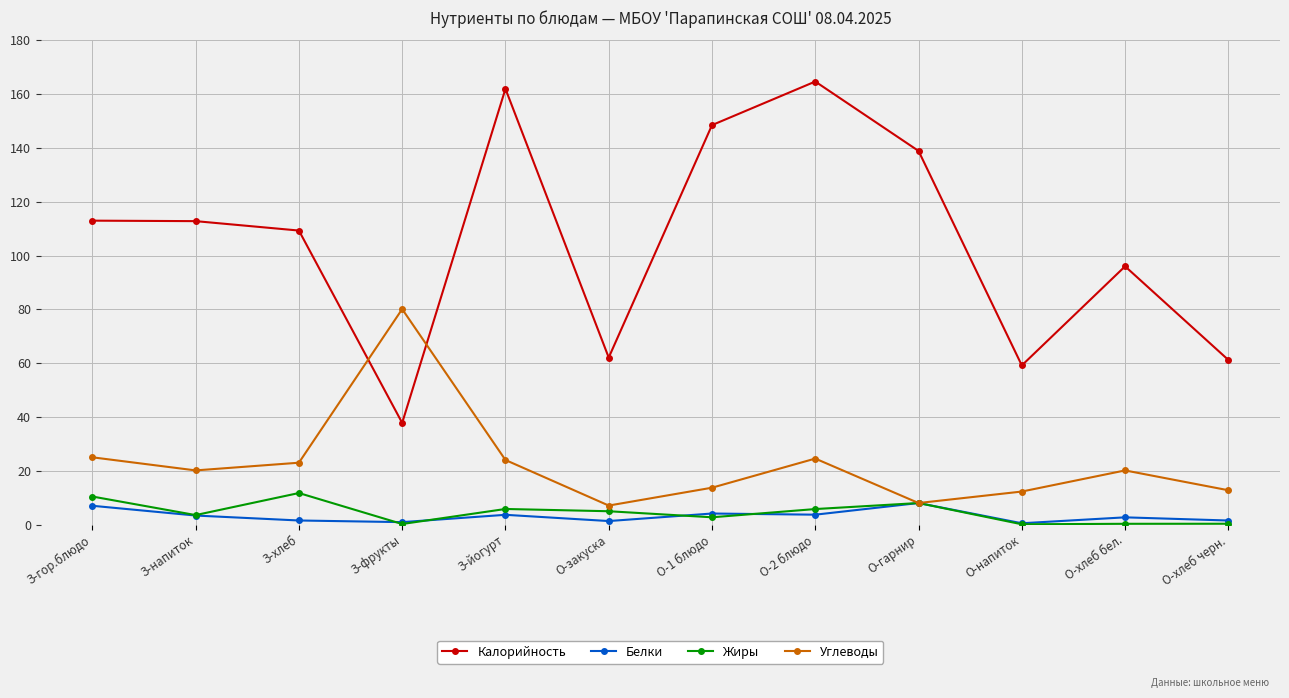

How many times do Калорийность and Углеводы cross each other?

2